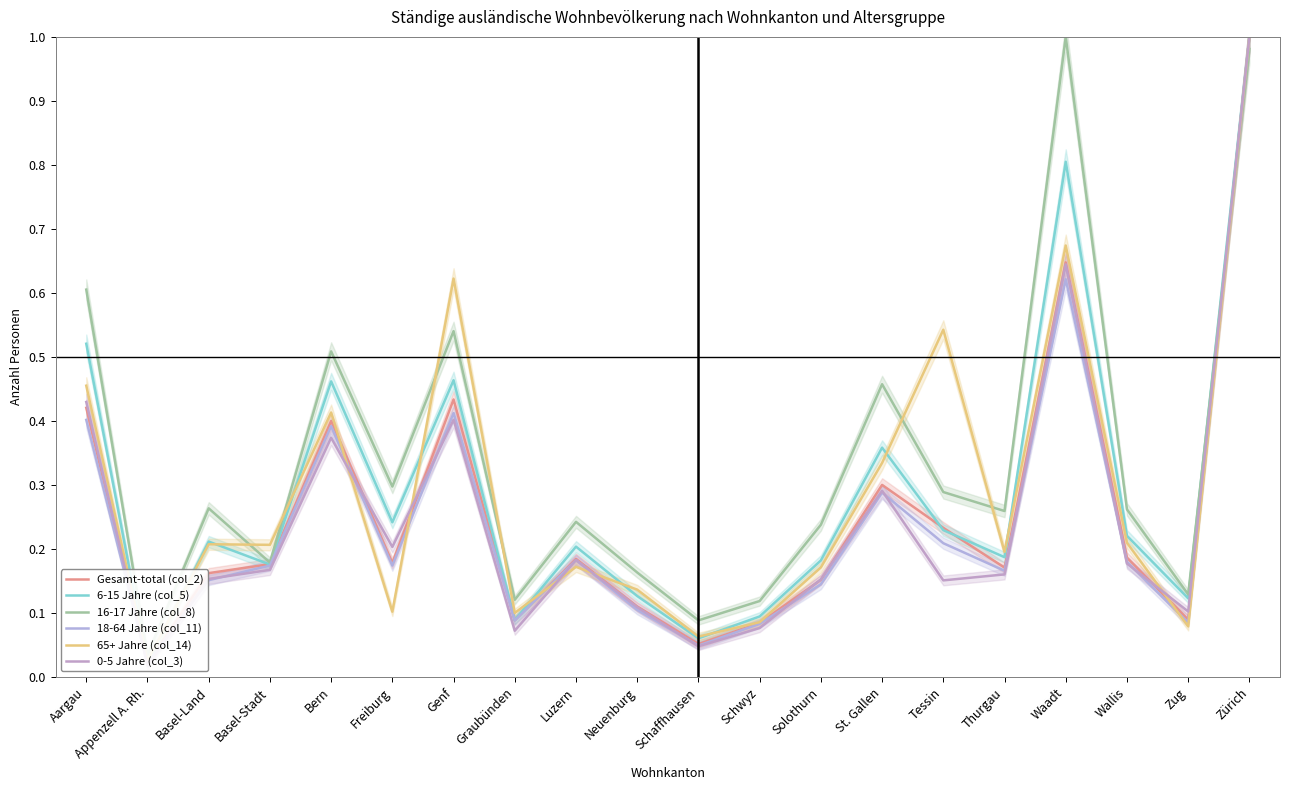

What is the difference between the maximum and minimum values in the 18-64 Jahre (col_11) series?

1.0